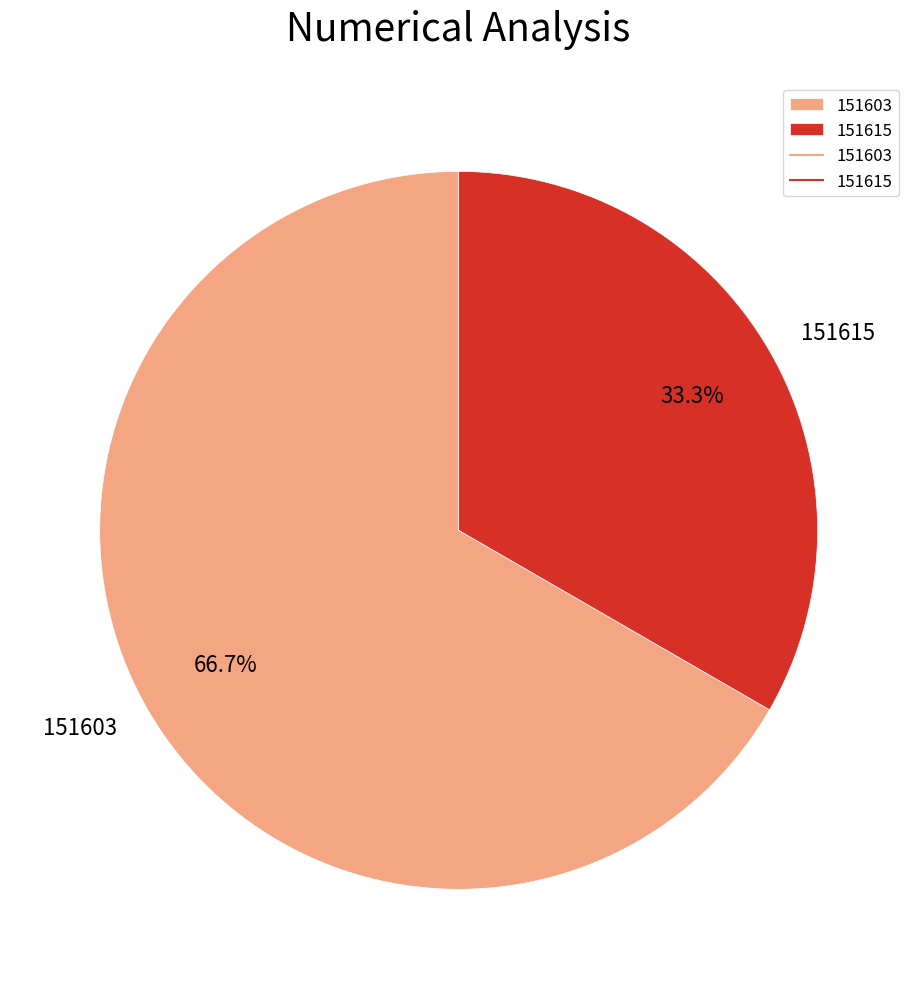

True or false: 151603 accounts for 72% of the total.

False